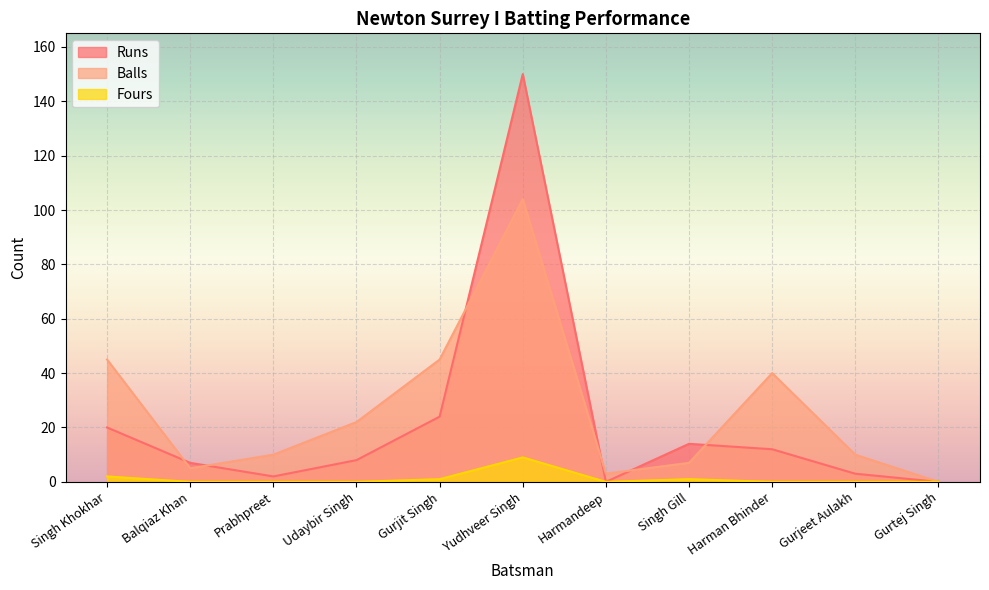

How many data points in Balls are less than 10?

4